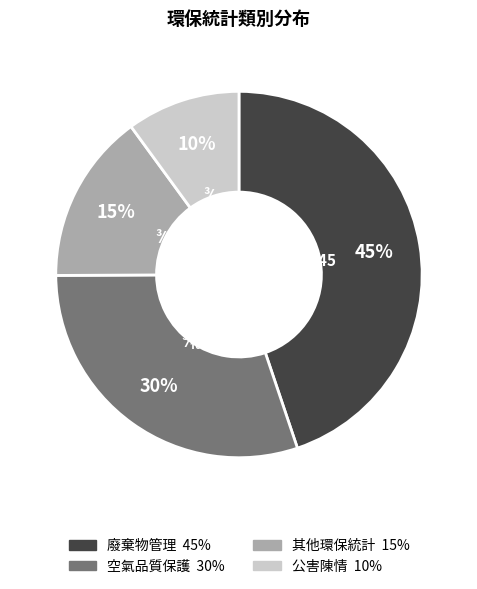

Do 其他環保統計 and 公害陳情 together represent more than half of the pie?

No